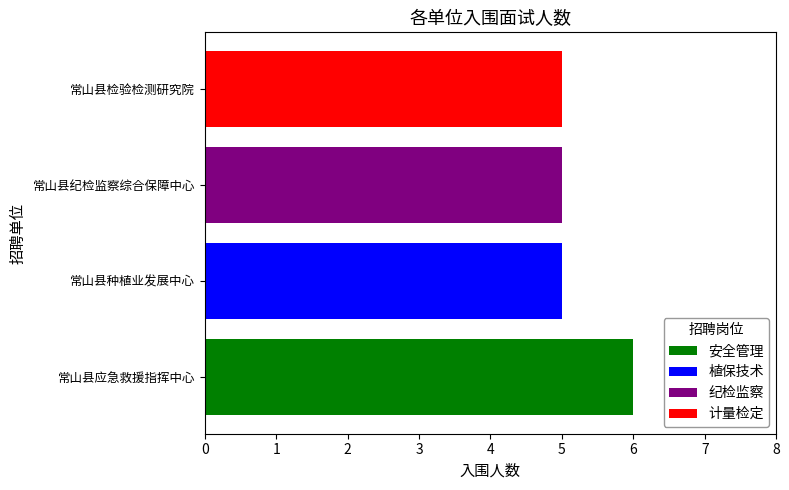

What is the total value across all series at 常山县种植业发展中心?

5